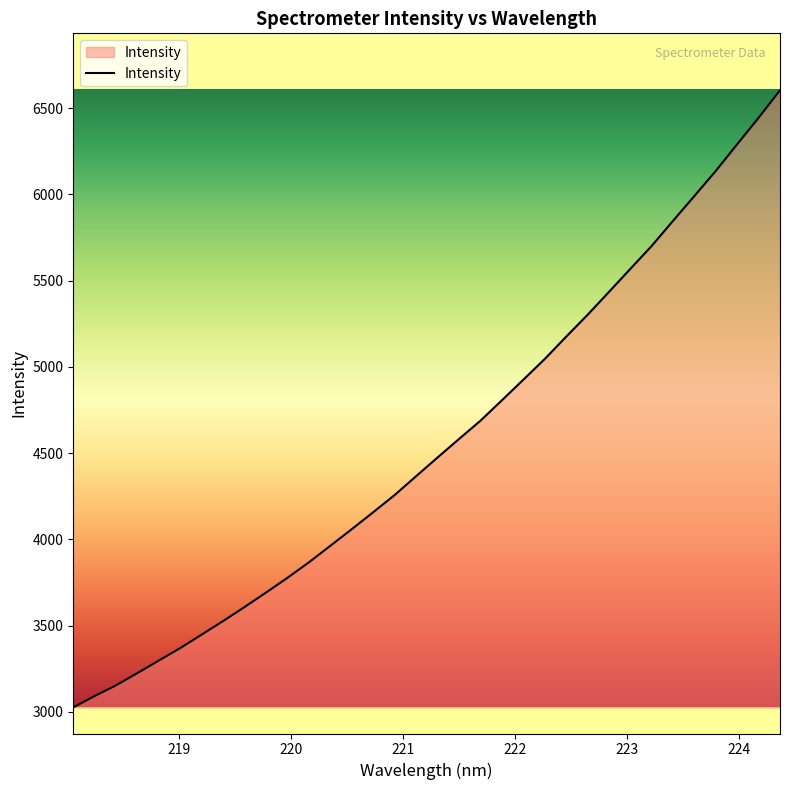

What is the difference between the maximum and minimum values?

3577.0